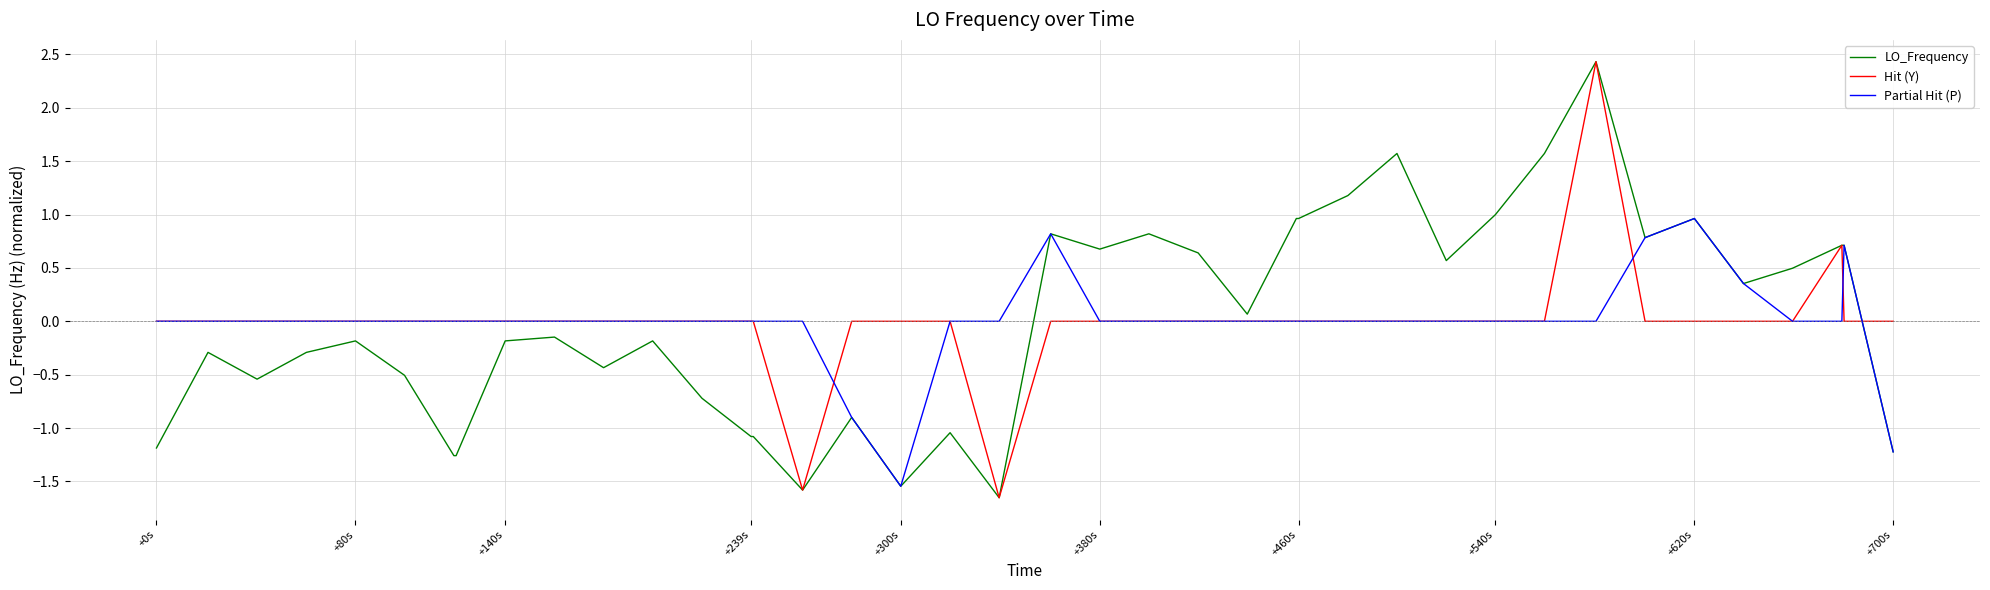

Rank the series by their average value, from lowest to highest.

Hit (Y), Partial Hit (P), LO_Frequency